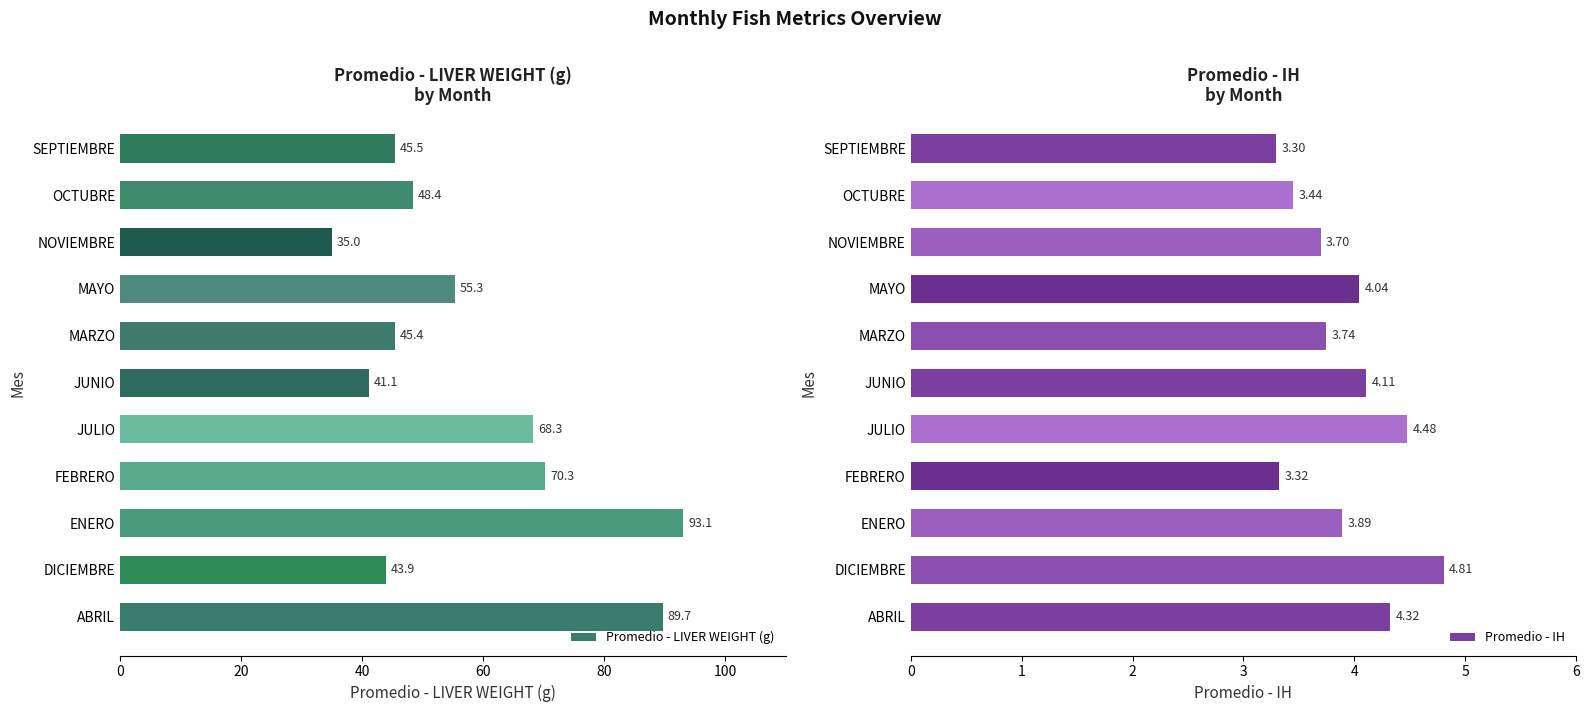

The value of Promedio - IH at ENERO is 1.9. True or false?

False